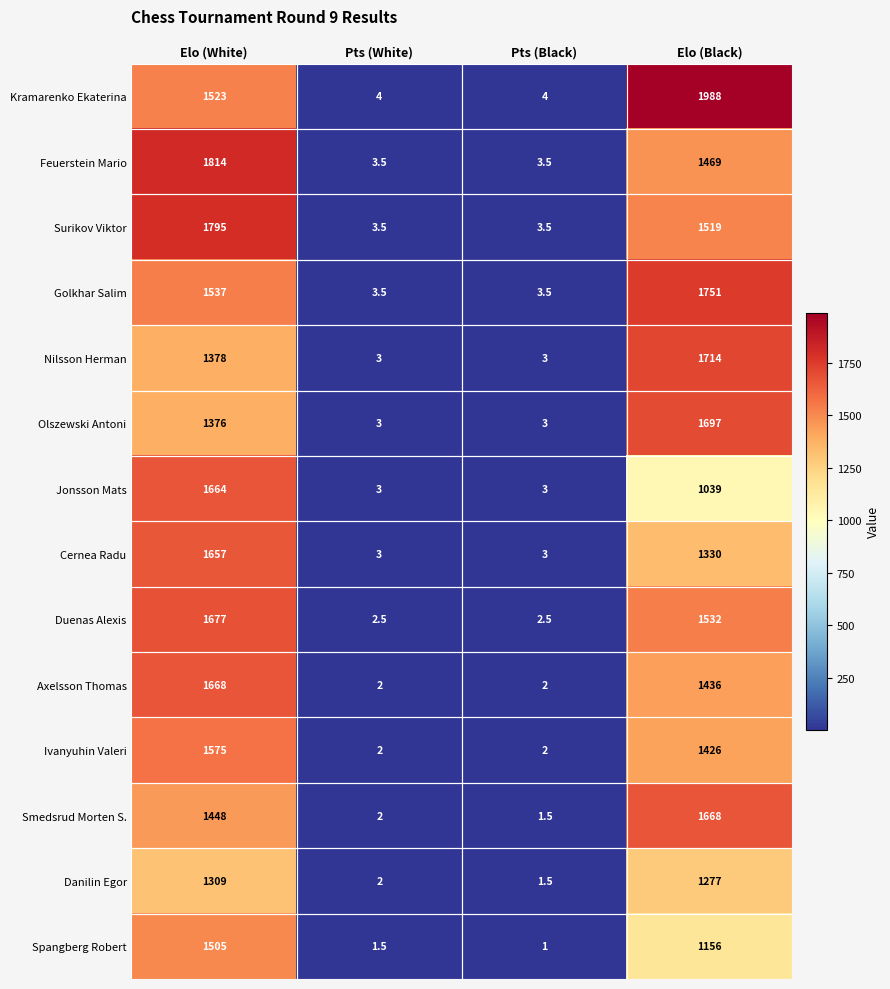

The value of Cernea Radu at Pts (White) is 3.0. True or false?

True